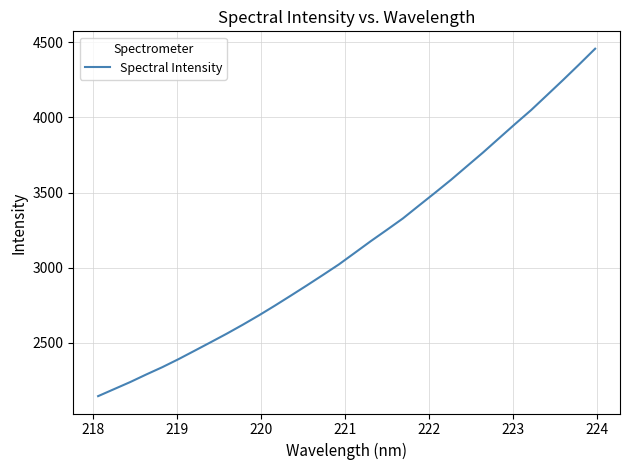

What is the minimum value shown in the chart?

2146.2